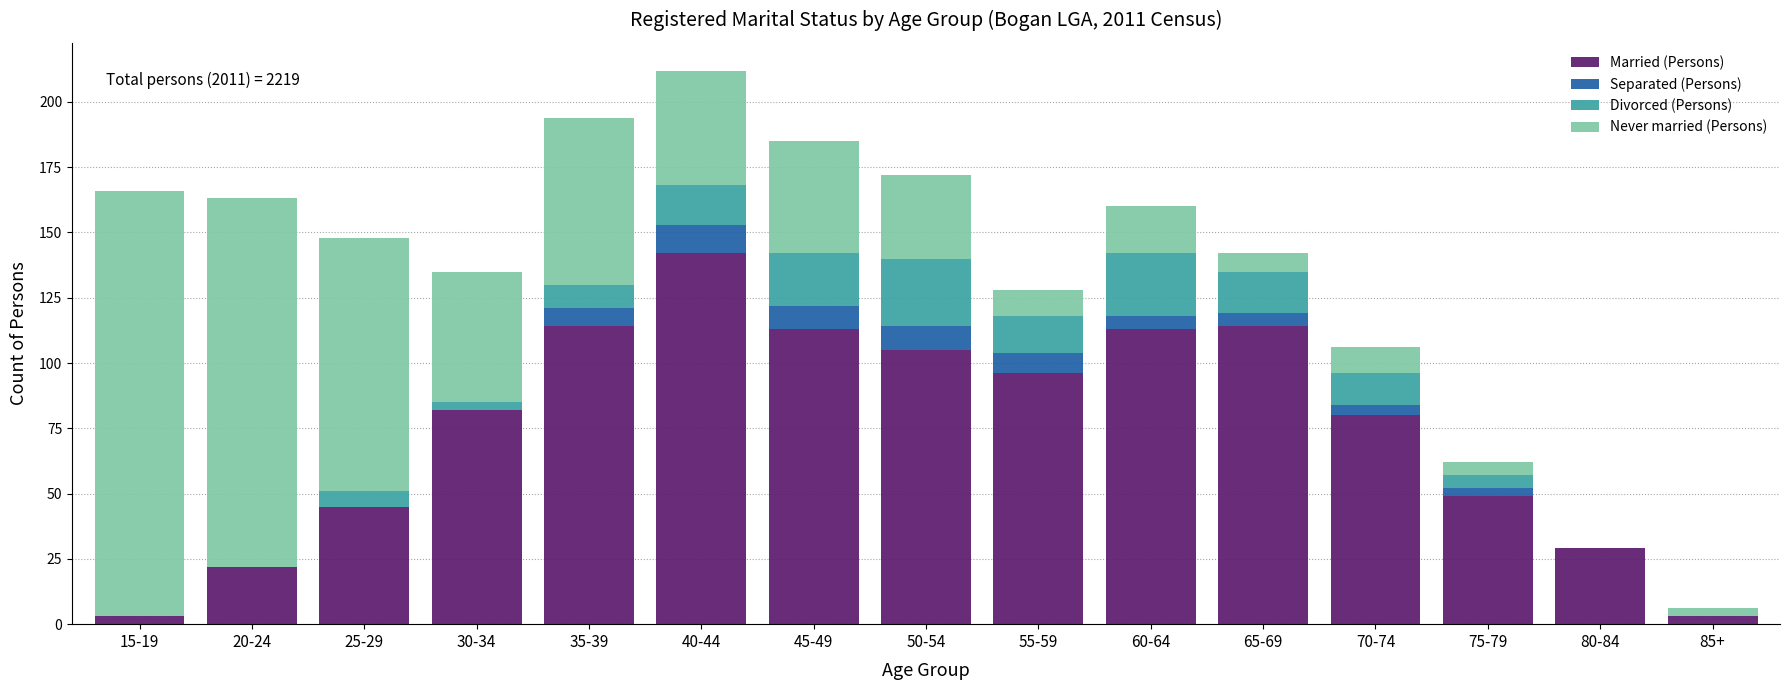

At which category is the sum across all series the highest?

40-44